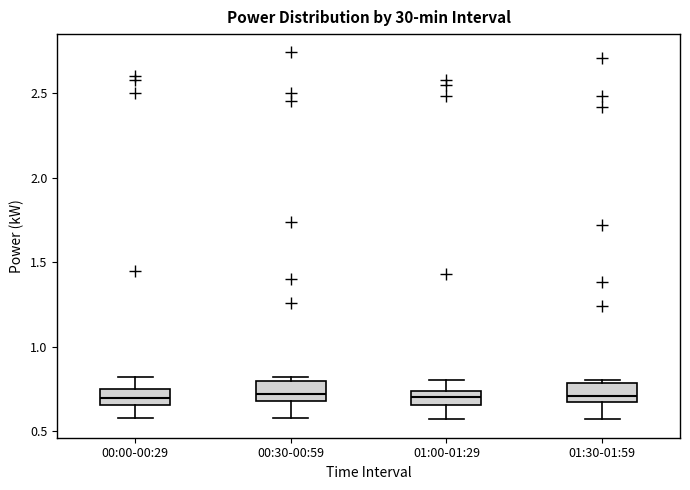

Reading left to right, read every box against the y-axis: the position of its median line, the range the box covers, and the ends of its whiskers. The values are not printed on the chart, so give them approximately, as read against the axis.

00:00-00:29: median 0.70, box 0.65 to 0.75, whiskers 0.60 to 0.80
00:30-00:59: median 0.70 (just above the box's lower edge), box 0.70 to 0.80, whiskers 0.60 to 0.80 (just above the box's upper edge)
01:00-01:29: median 0.70, box 0.65 to 0.75, whiskers 0.55 to 0.80
01:30-01:59: median 0.70, box 0.65 to 0.80, whiskers 0.55 to 0.80 (just above the box's upper edge)